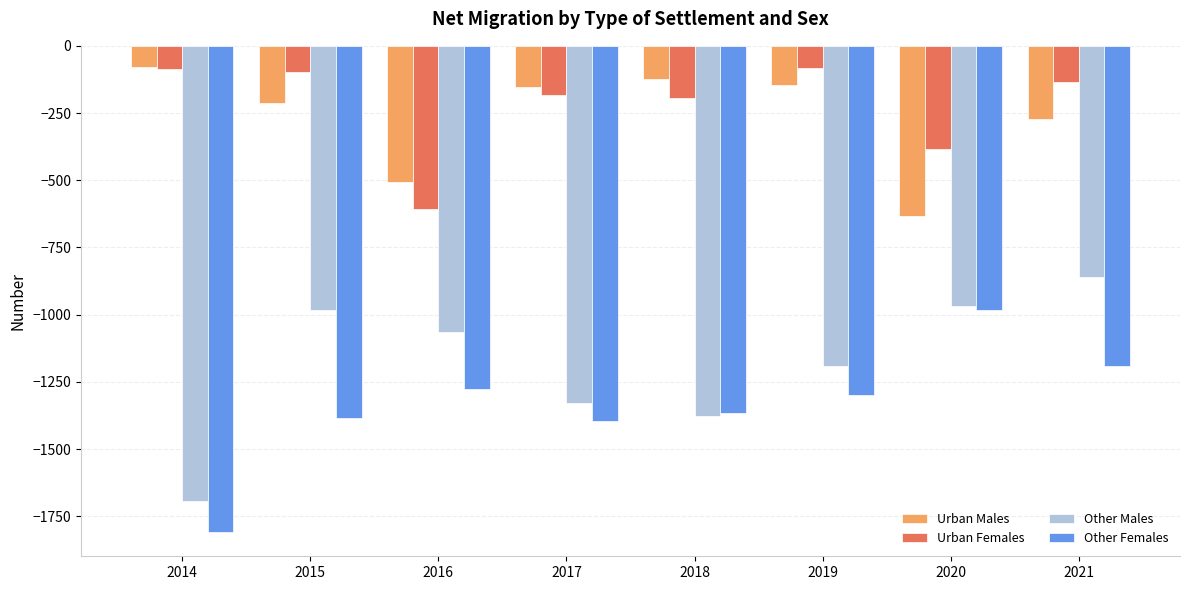

The value of Other Females at 2014 is -630. True or false?

False